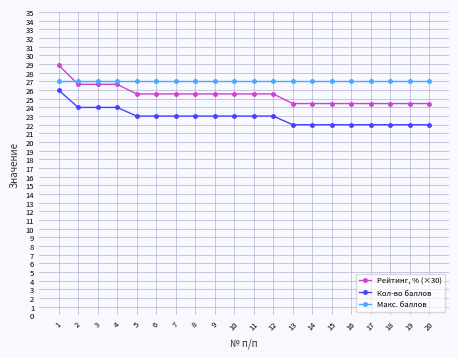

The Макс. баллов series shows 37.6 at 6. True or false?

False